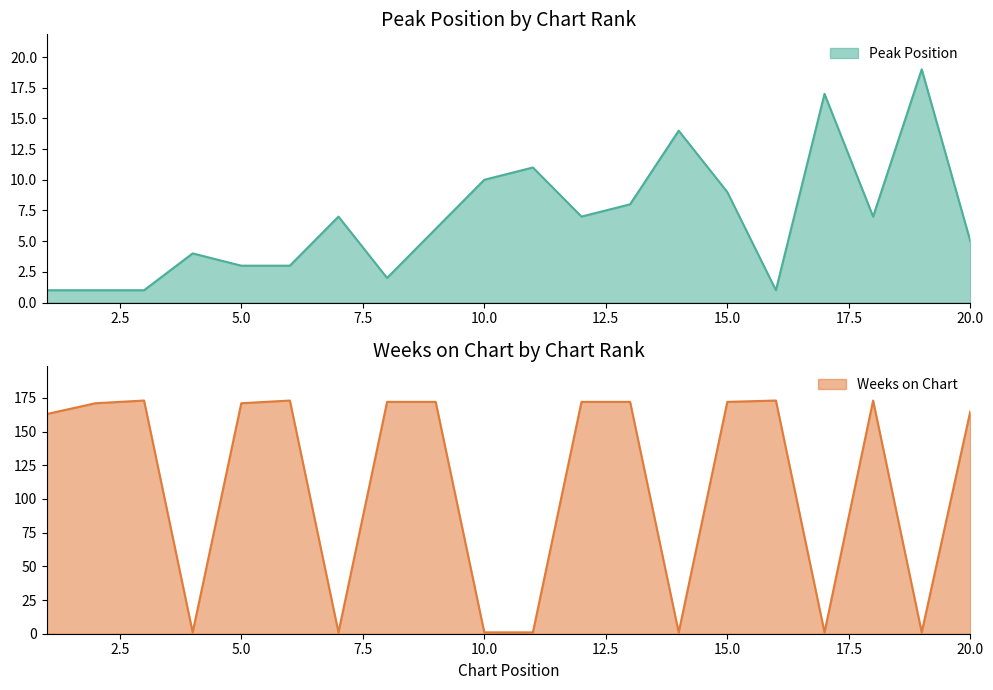

What is the sum of the Peak Position values at 1 and 12?

8